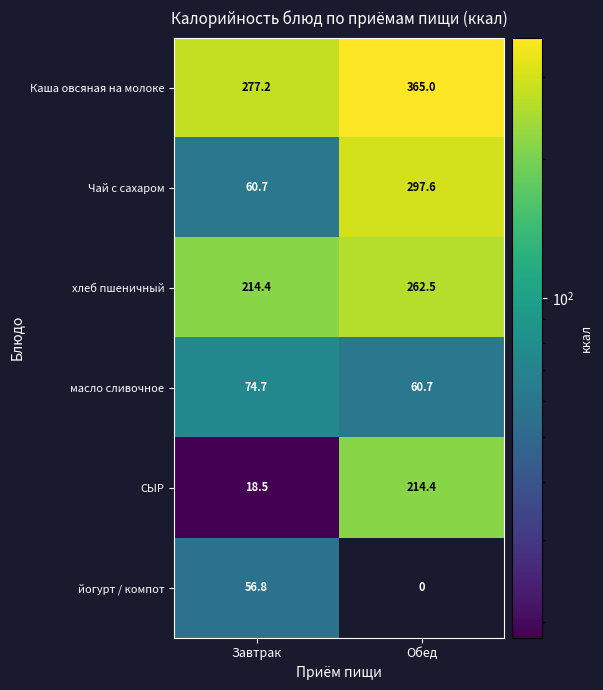

At Завтрак, list the series in order from smallest to largest.

СЫР, йогурт / компот, Чай с сахаром, масло сливочное, хлеб пшеничный, Каша овсяная на молоке